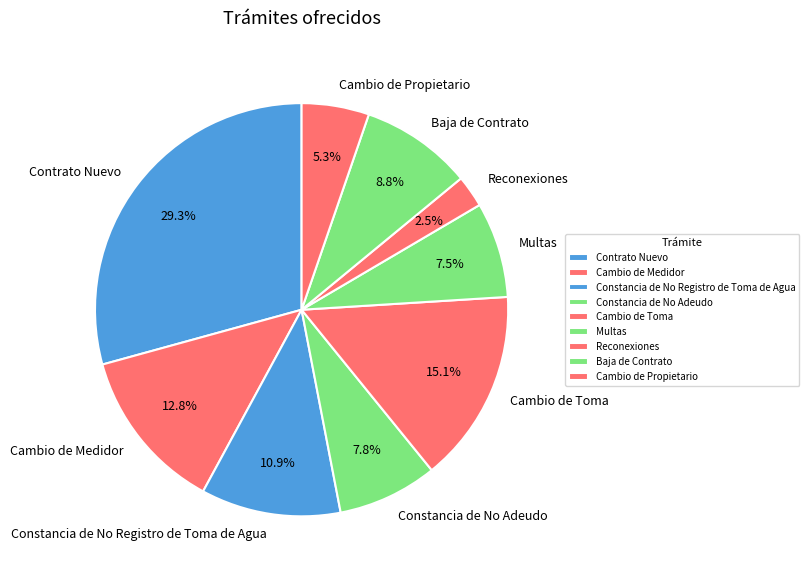

How many slices are in this pie chart?

9